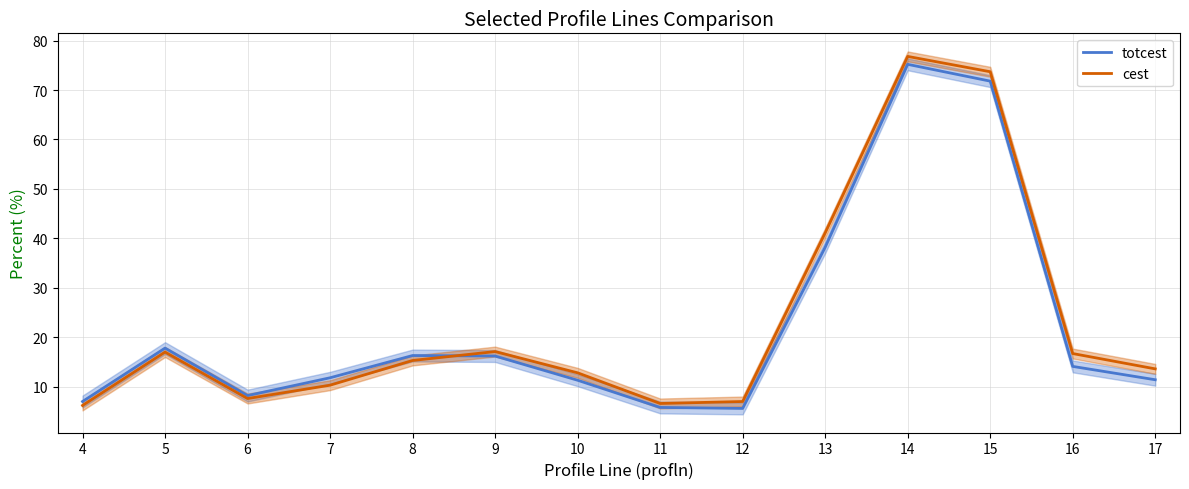

Does the chart display data point markers on the line(s)?

No